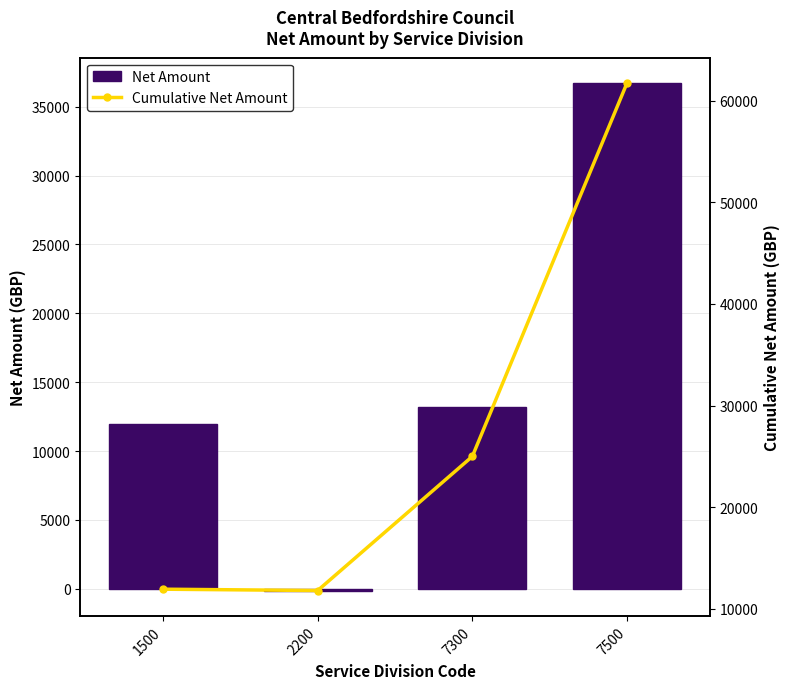

At which category is the sum across all series the highest?

7500